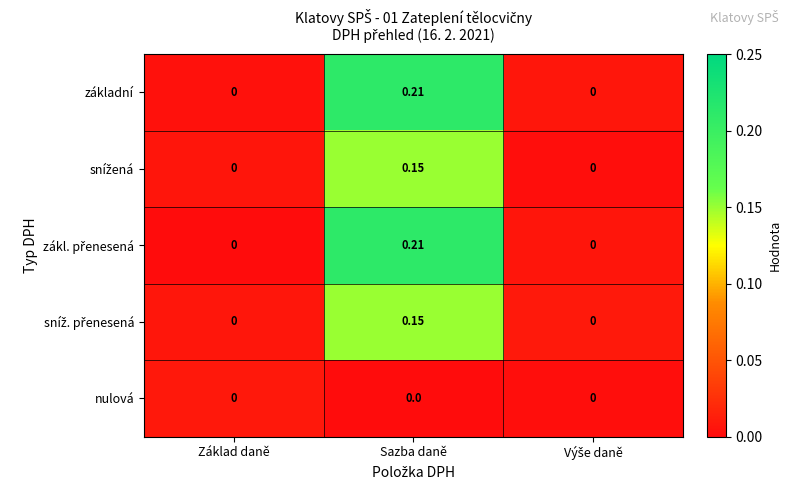

How many series are shown in this chart?

5